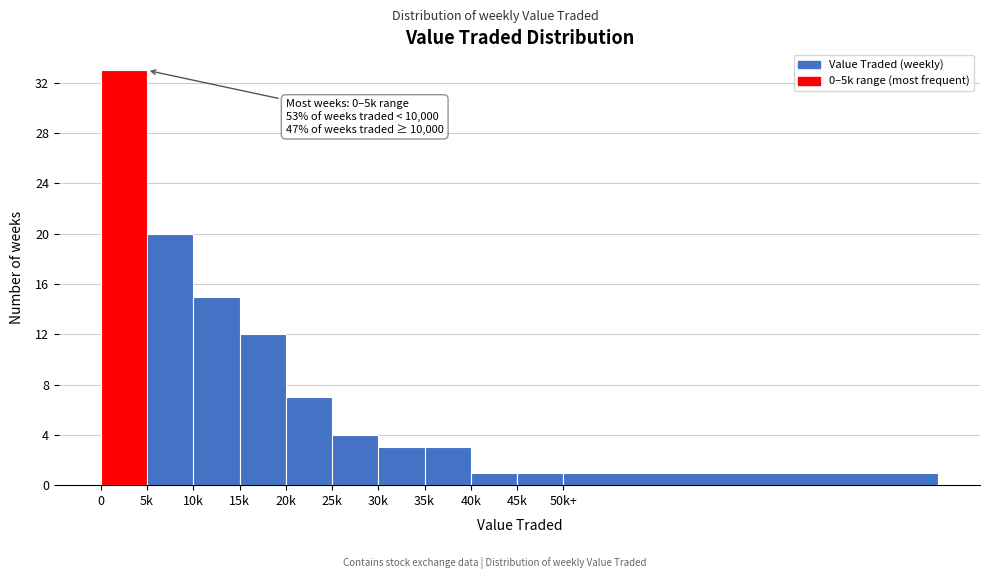

Reading left to right, what are all the values shown in this chart?

33	20	15	12	7	4	3	3	1	1	1